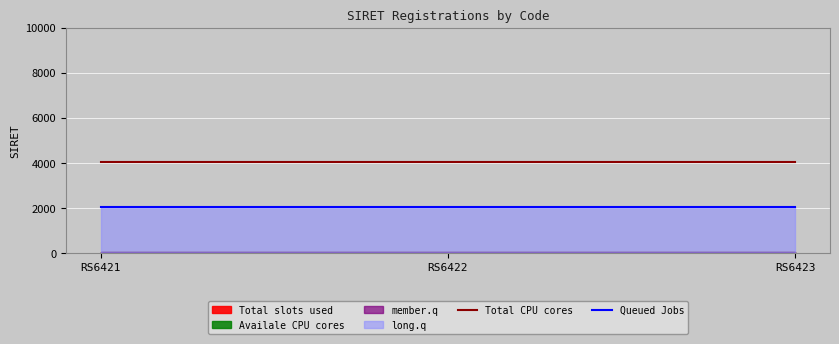

What is the sum of the Queued Jobs values at RS6422 and RS6423?

4074